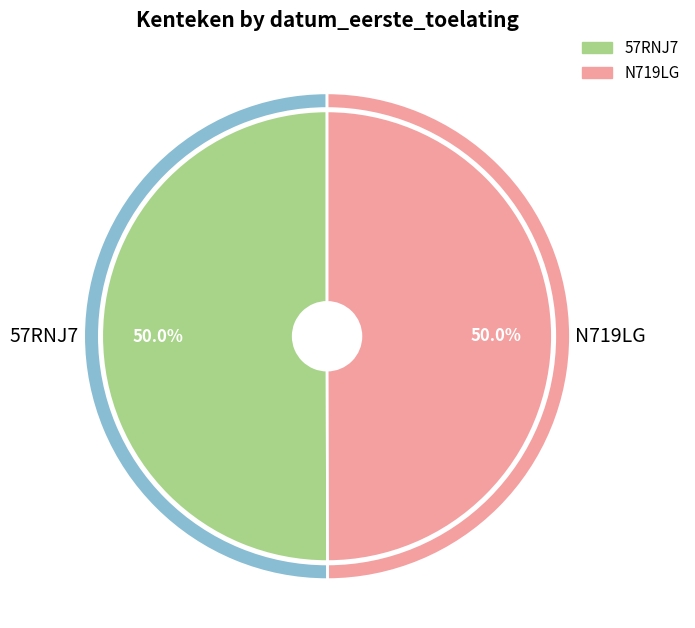

Combined, what portion of the pie is 57RNJ7 and N719LG?

100.0%